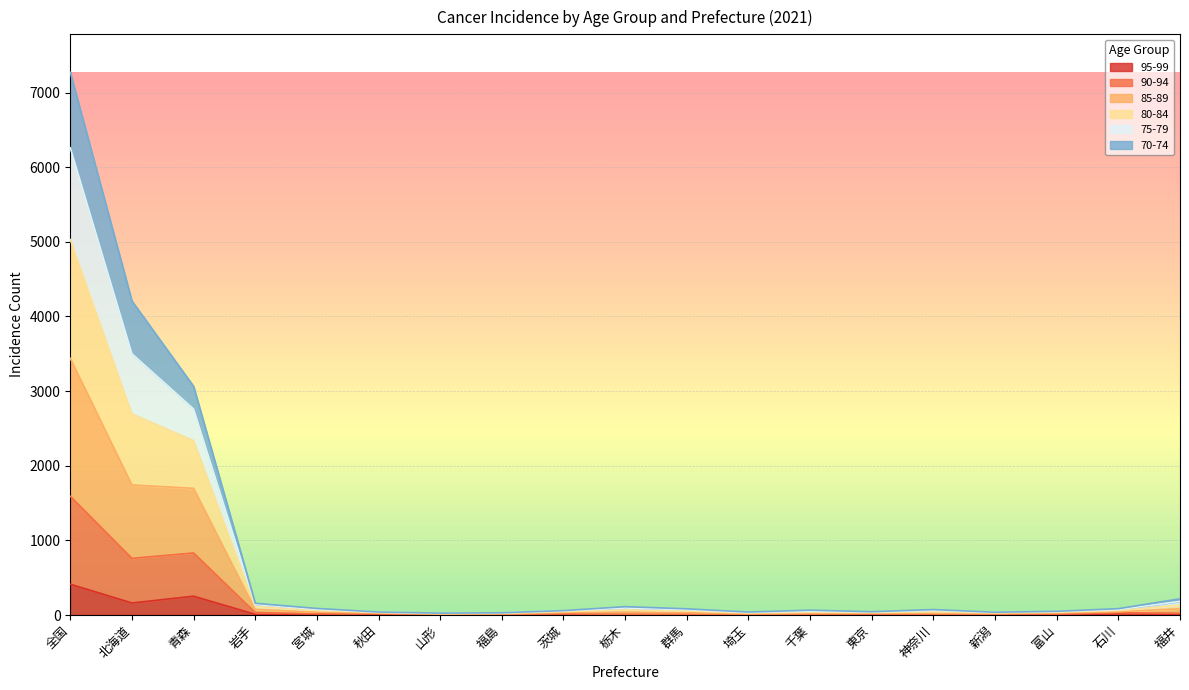

Which category has the lowest value in the 90-94 series?

山形